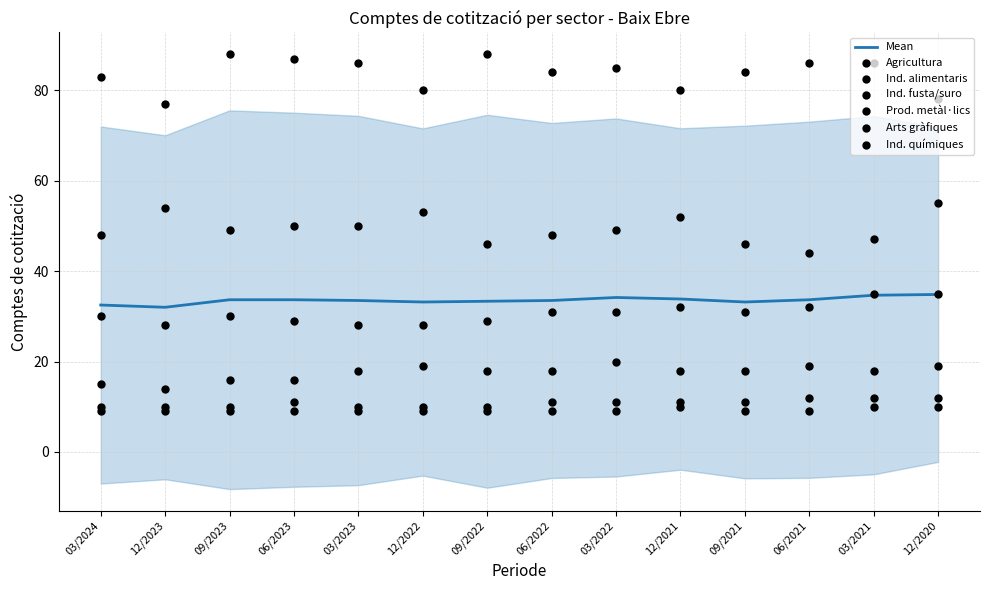

Which series has the largest total across all categories?

Agricultura